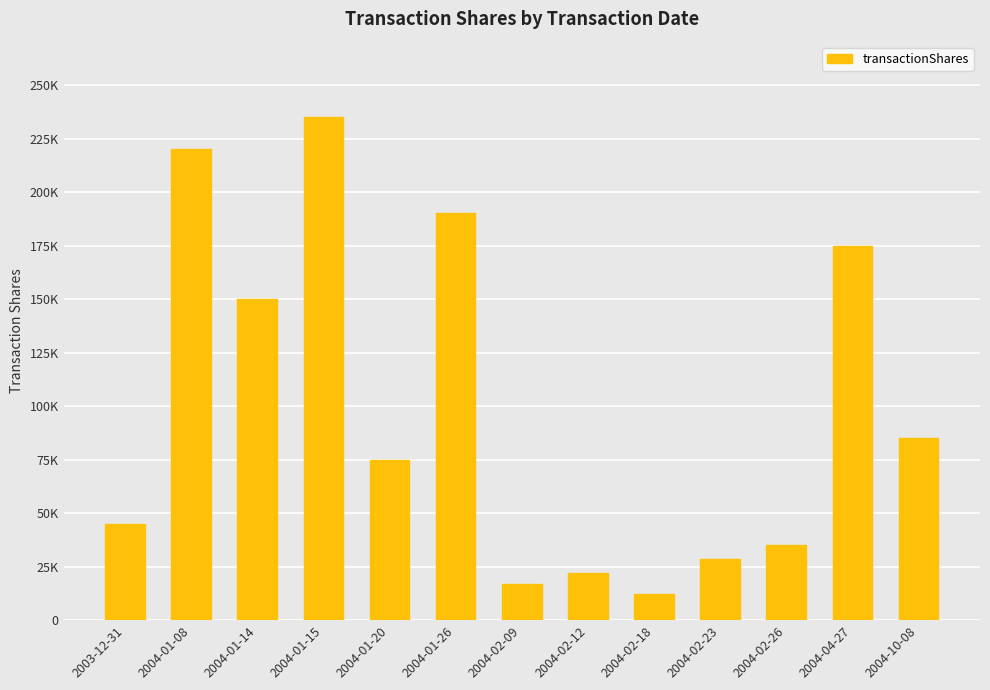

Are the bars horizontal?

No